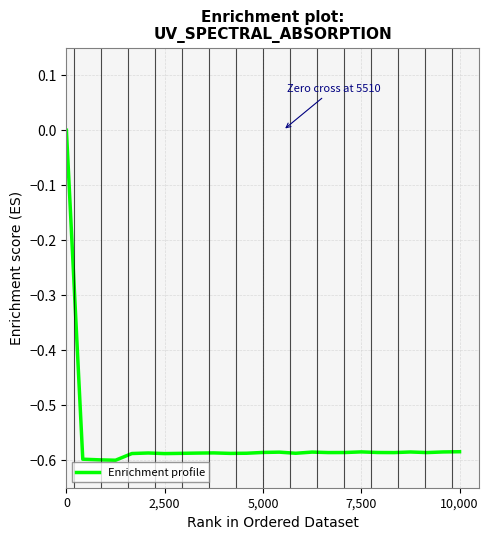

What is the difference between the maximum and minimum values?

0.6